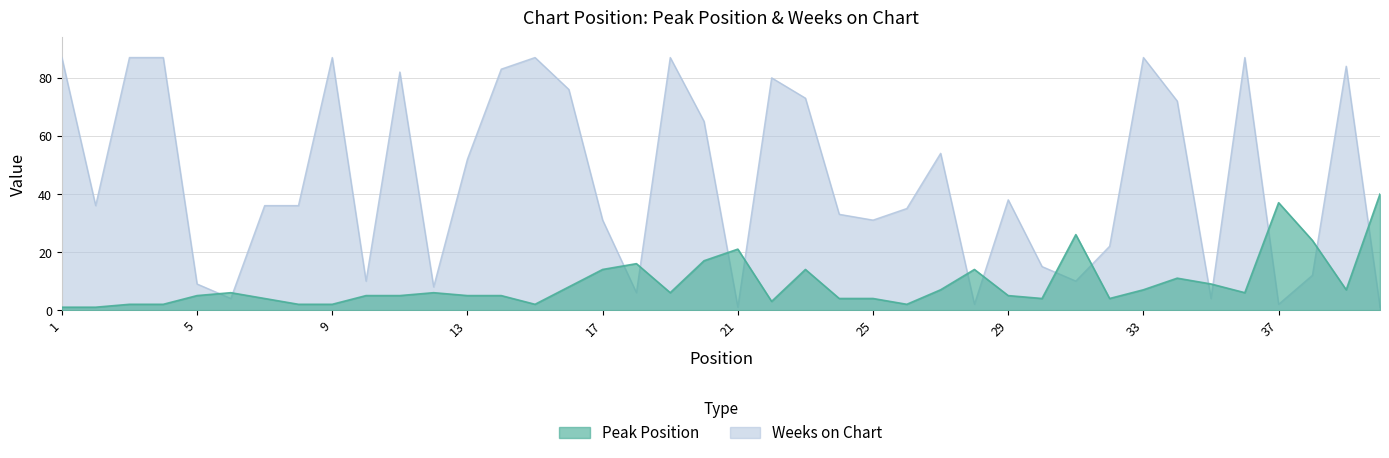

At which category is the sum across all series the highest?

33